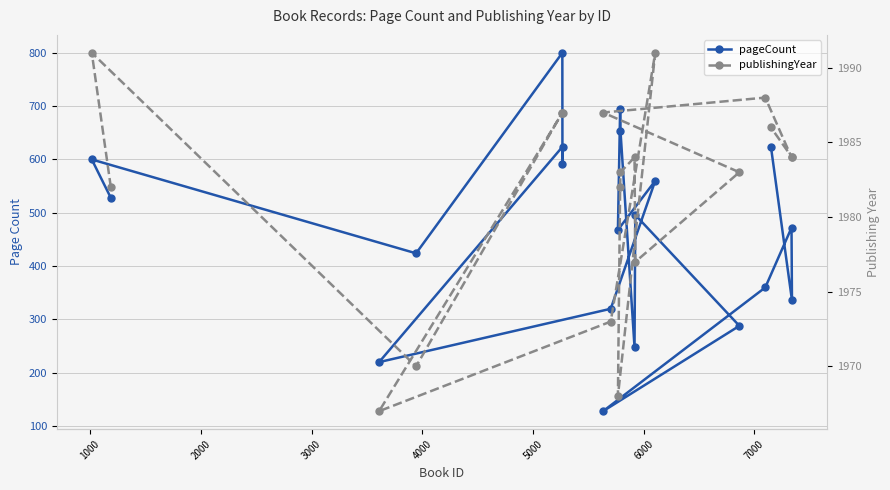

How many interior local valleys does the publishingYear series have?

4